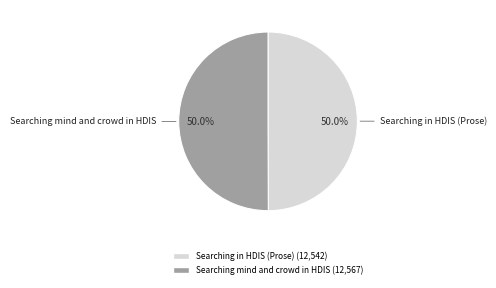

To the nearest percent, what is the average slice percentage?

50%